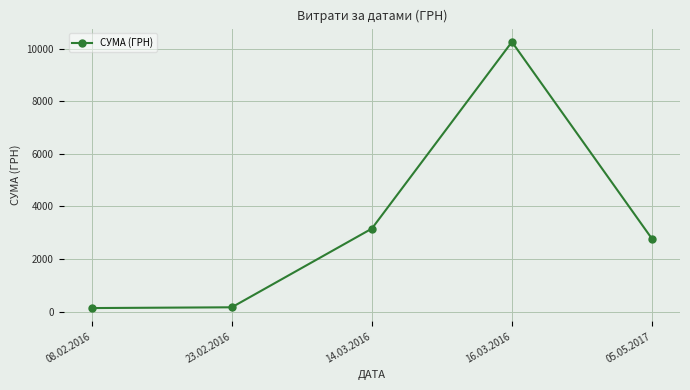

How many distinct data groups are displayed?

1